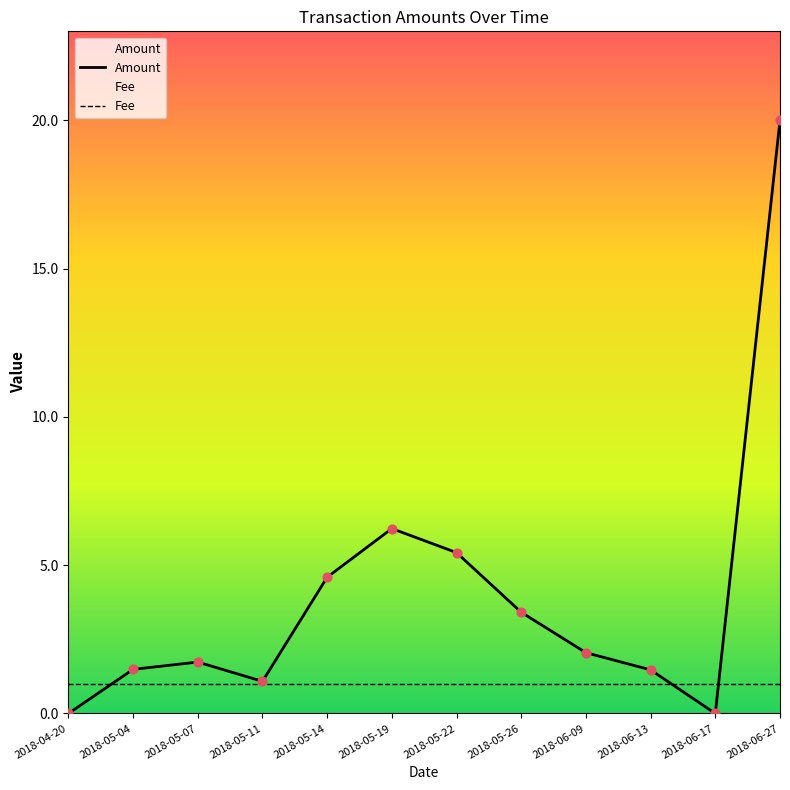

At how many categories does at least one series exceed 3?

5